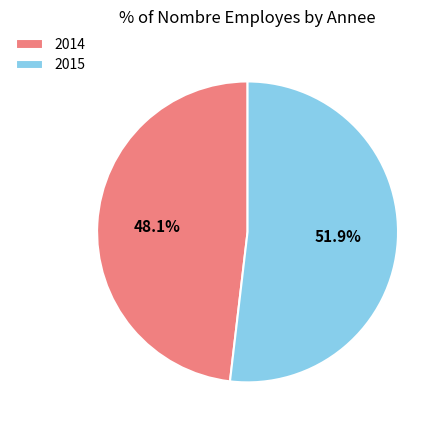

Does 2014 represent more than half of the total?

No